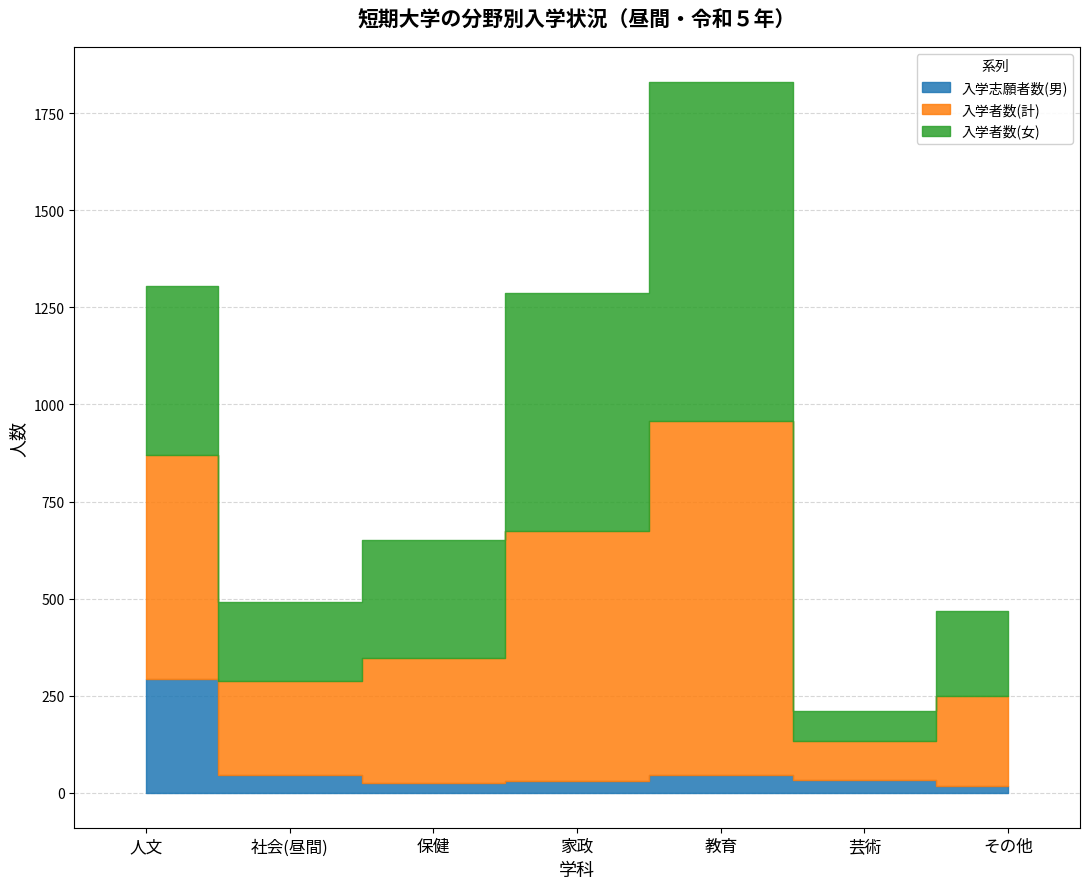

Where does the 入学者数(女) series first go above 303?

人文